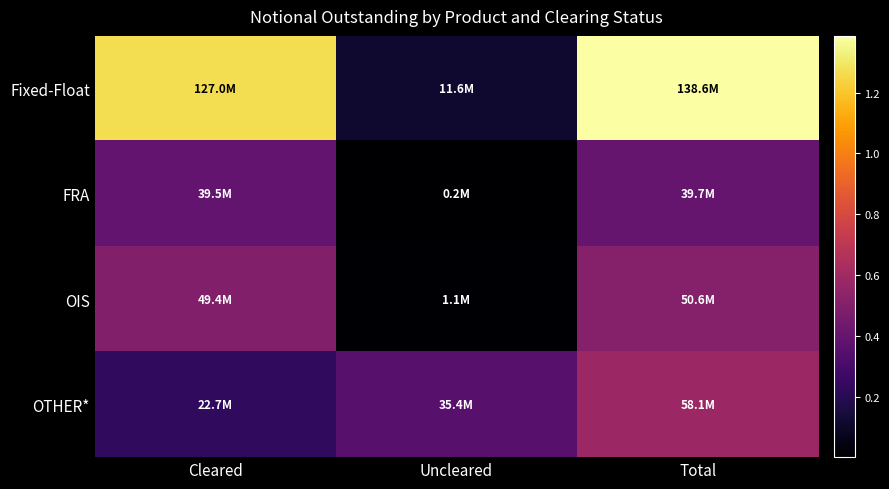

Rank the series at Total from highest to lowest value.

Fixed-Float, OTHER*, OIS, FRA